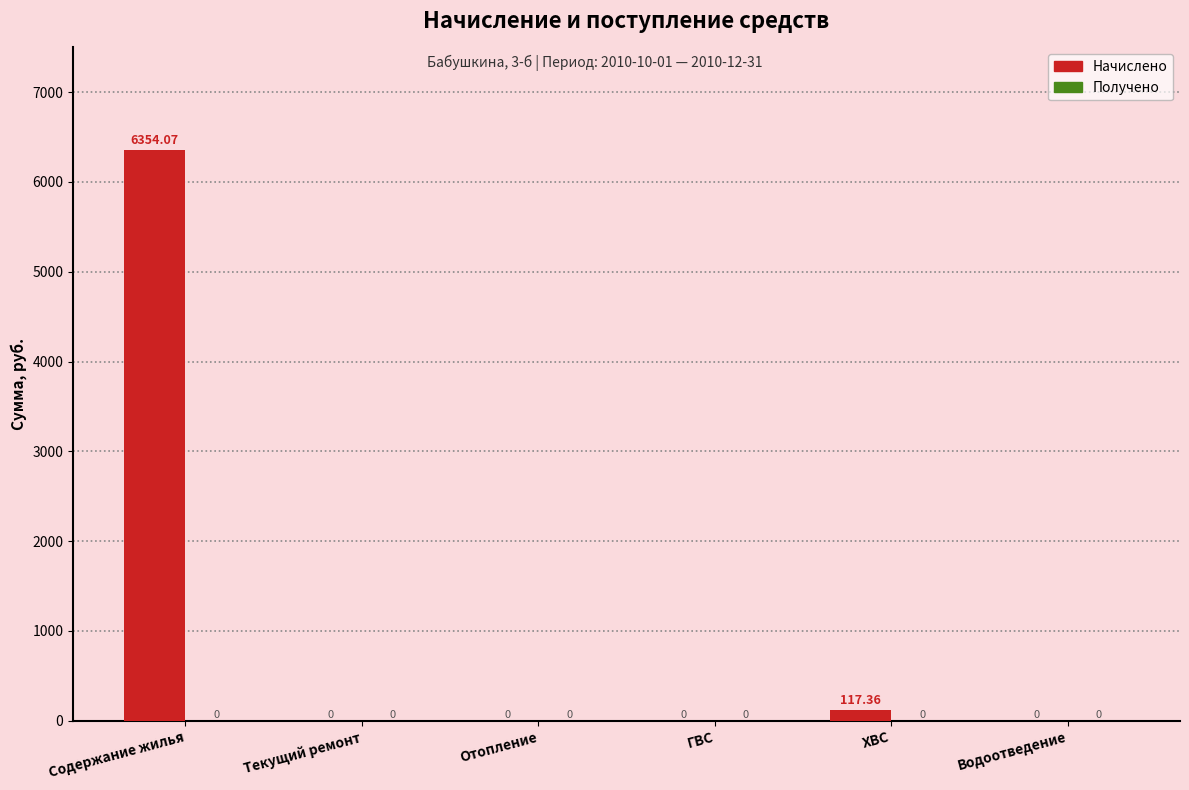

Which has a higher value, Текущий ремонт or ХВС?

ХВС